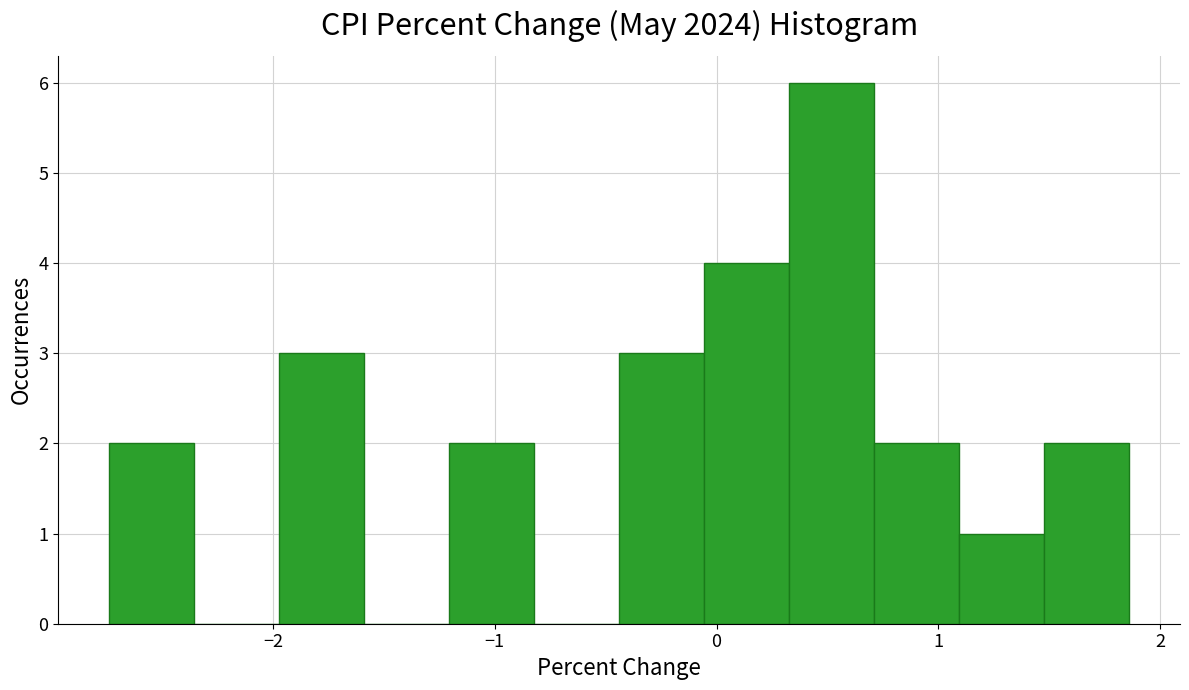

Read against the x-axis, roughly where is the centre of the tallest bar?

0.5